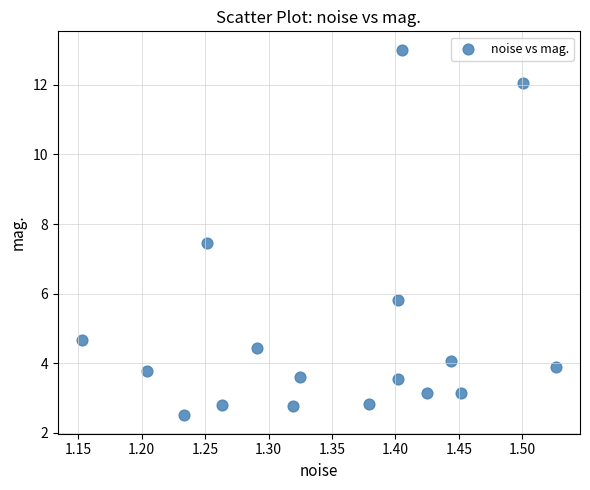

What Y value in the scatter plot is closest to 7?

7.4